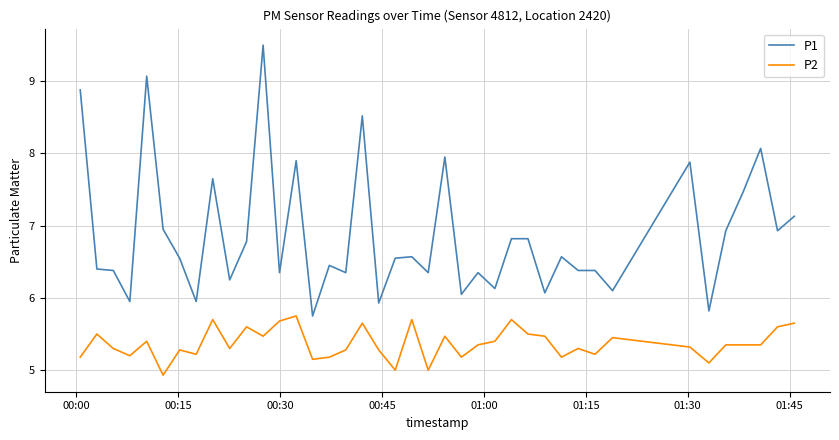

True or false: P2 and P1 cross at least once.

False